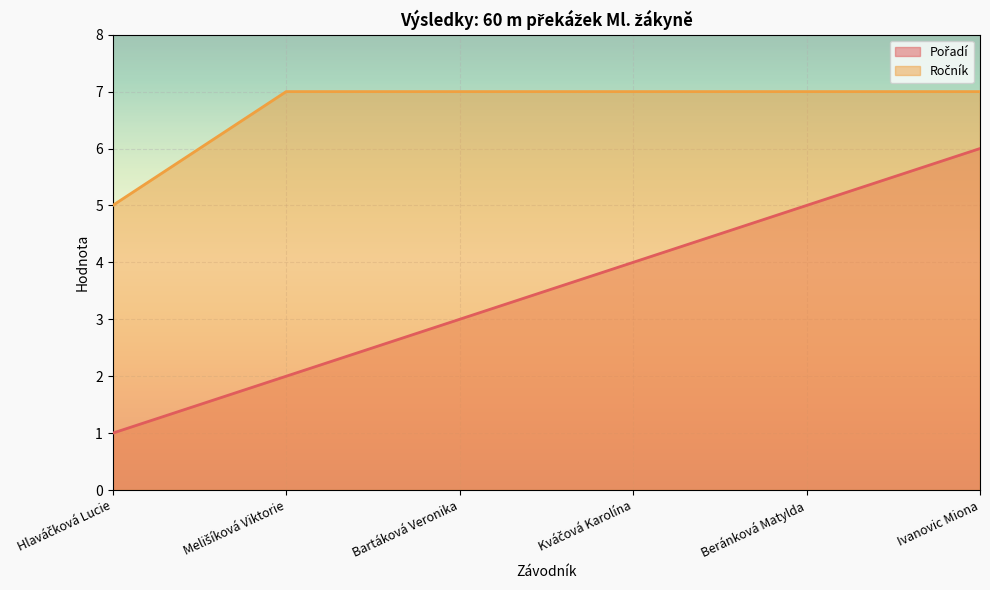

What is the sum of all Pořadí values?

21